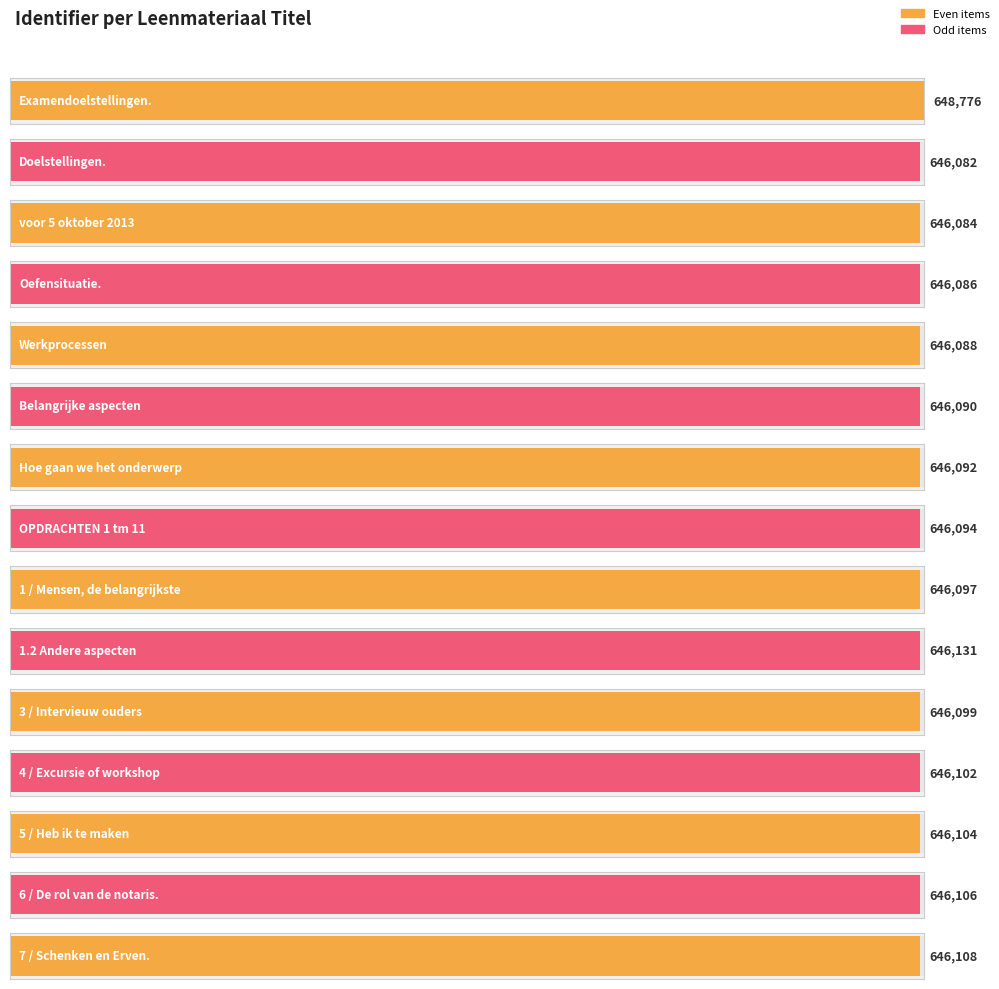

What is the label of the 2nd bar from the right?

6 / De rol van de notaris.